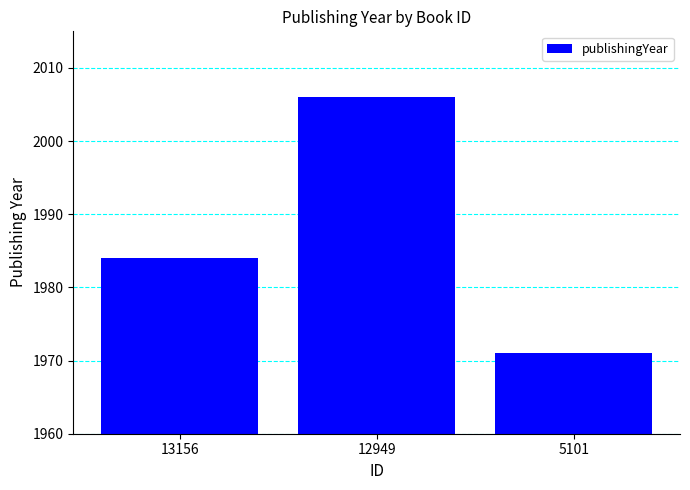

Which label corresponds to the largest value in the chart?

12949